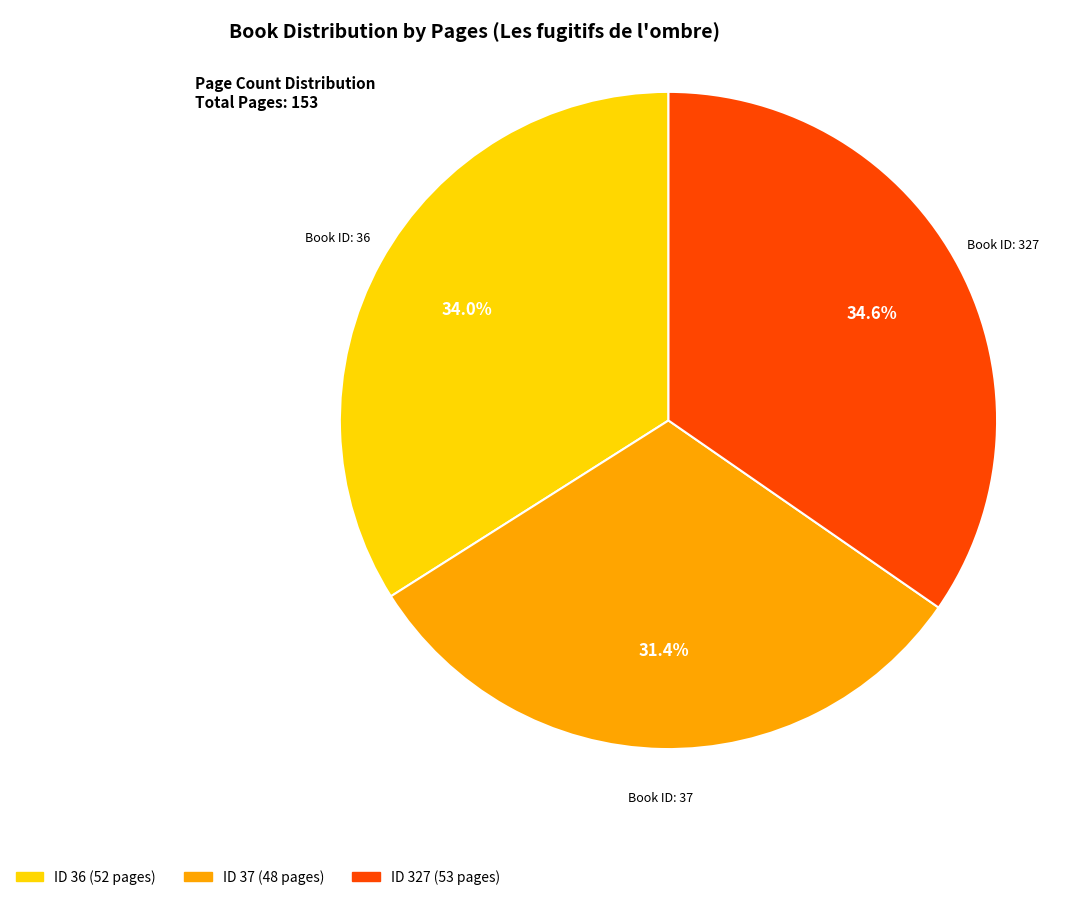

Is there a majority slice in this chart?

No